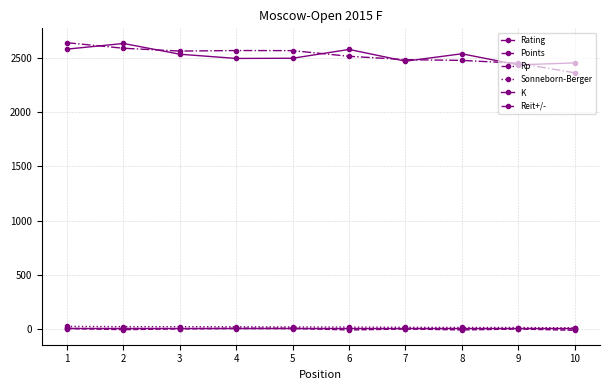

How many intersections are there between Rating and Rp?

7